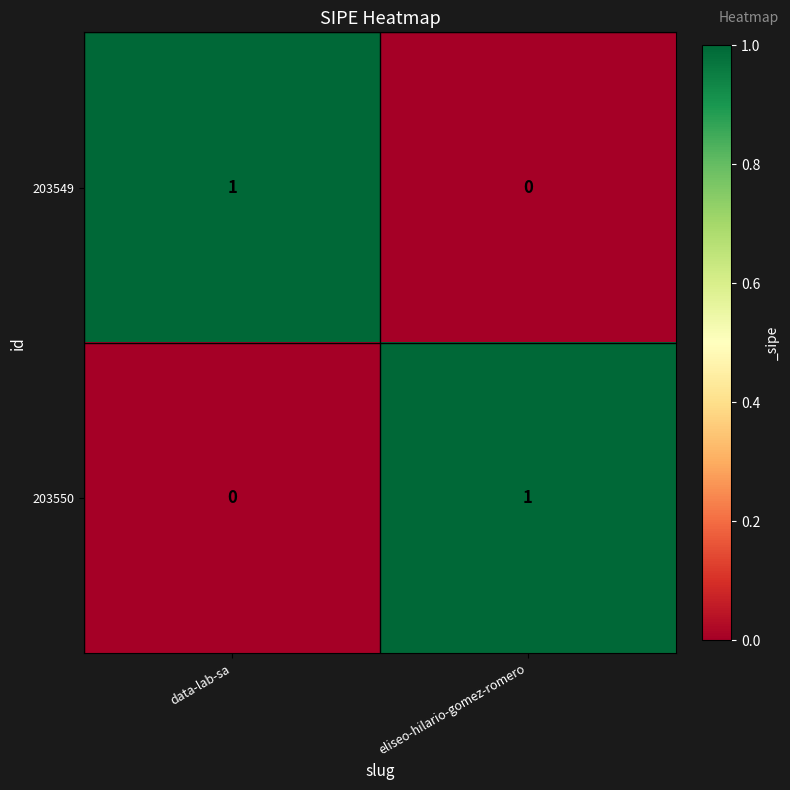

At data-lab-sa, list the series in order from largest to smallest.

203549, 203550